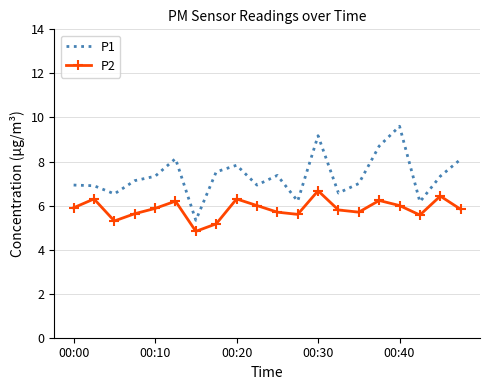

True or false: P2 and P1 intersect in this chart.

False